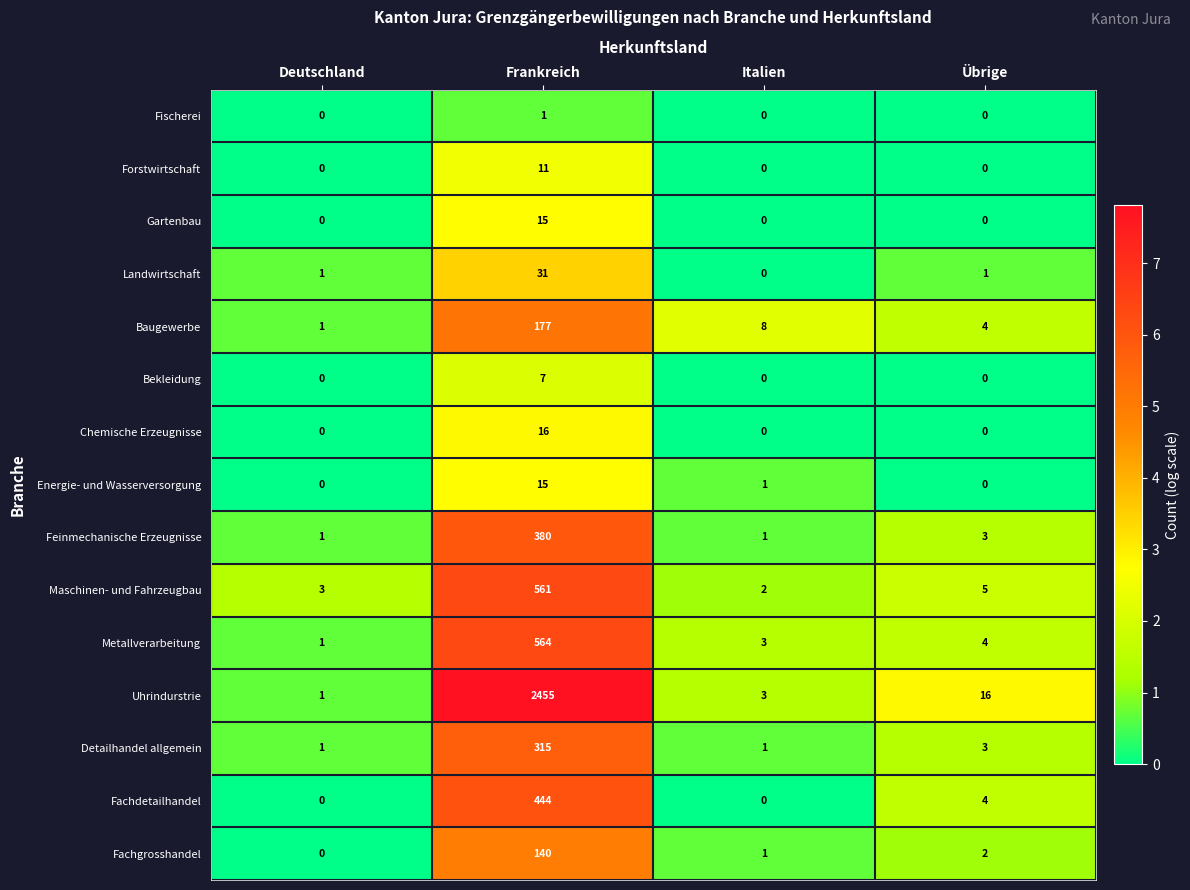

Between Italien and Übrige, which series saw the biggest shift?

Uhrindurstrie